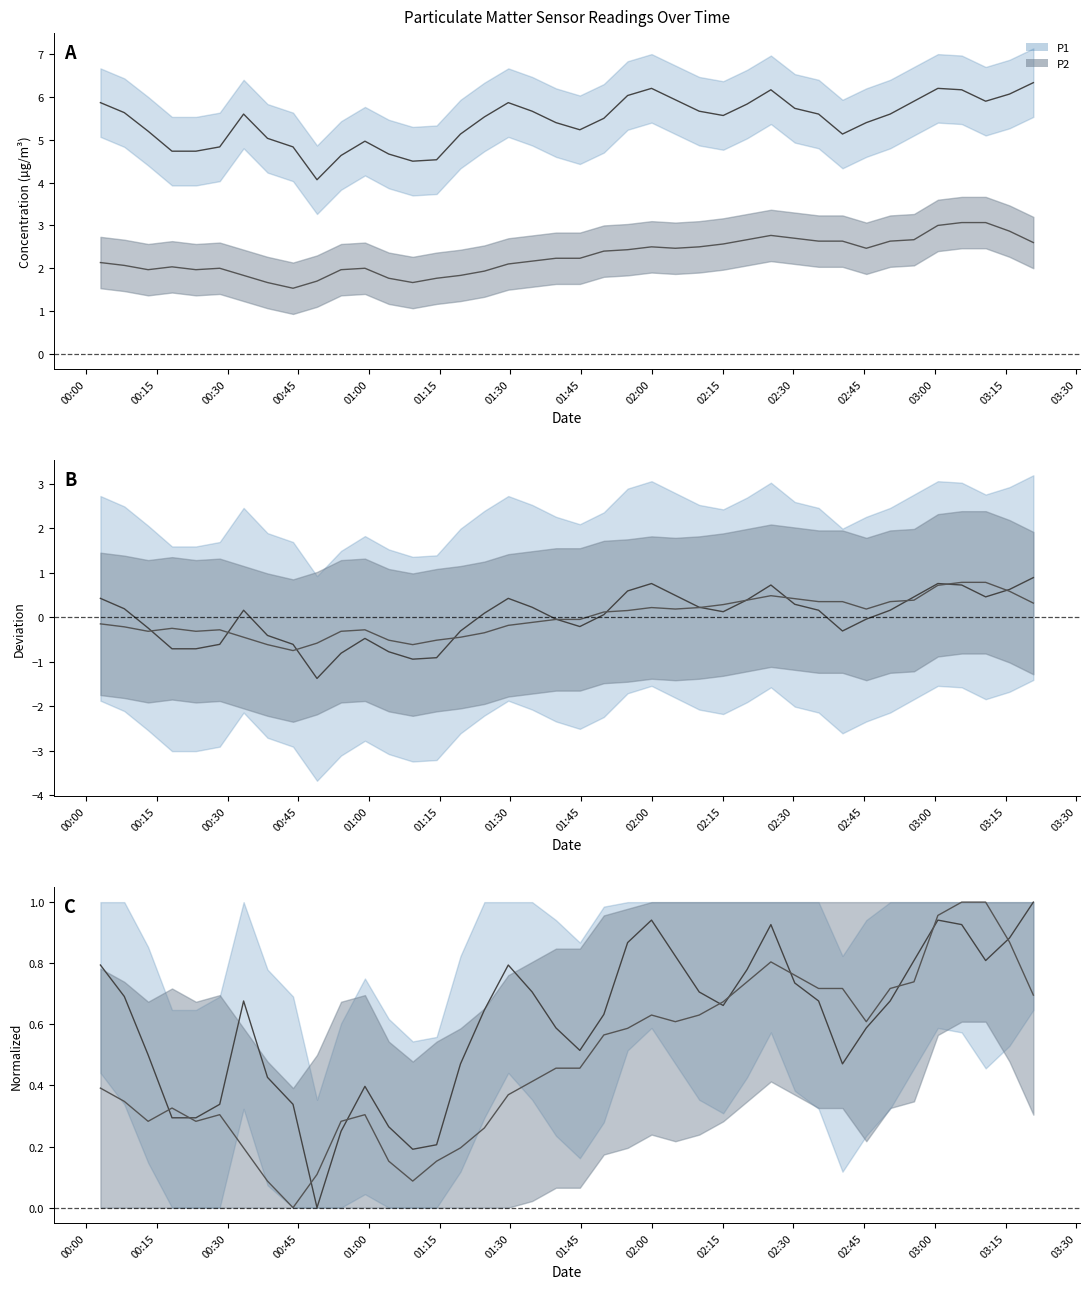

Which series has the largest range (max minus min)?

P1